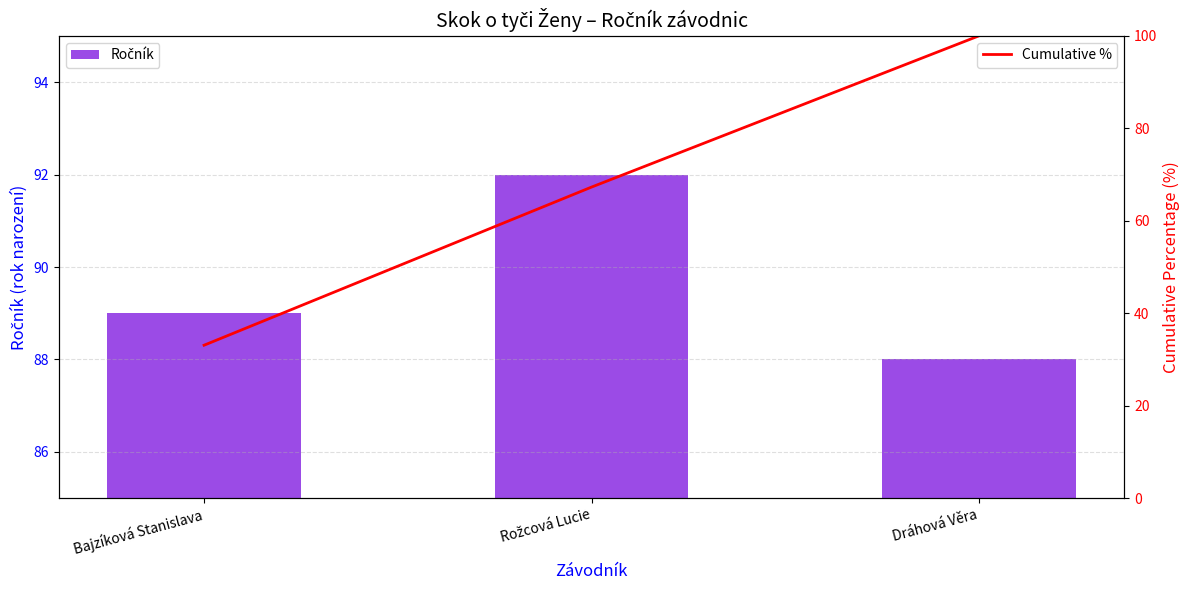

At which label does Ročník reach its peak?

Rožcová Lucie